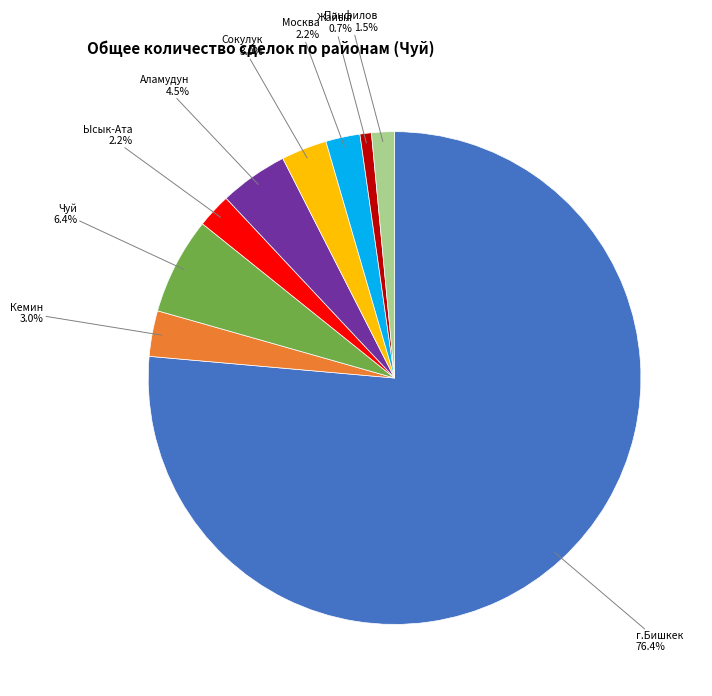

Does any single category account for the majority?

Yes